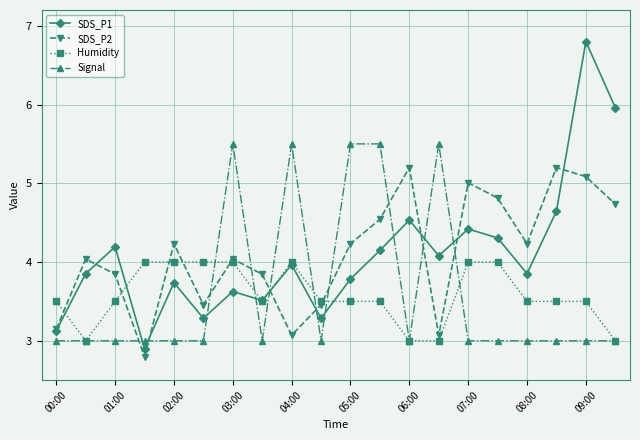

What is the value of the SDS_P2 point at the 11th from the left?

4.2